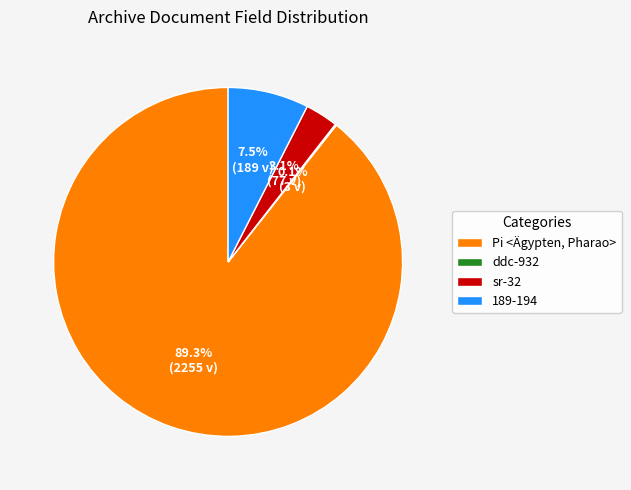

To the nearest percent, what is the average slice percentage?

25%